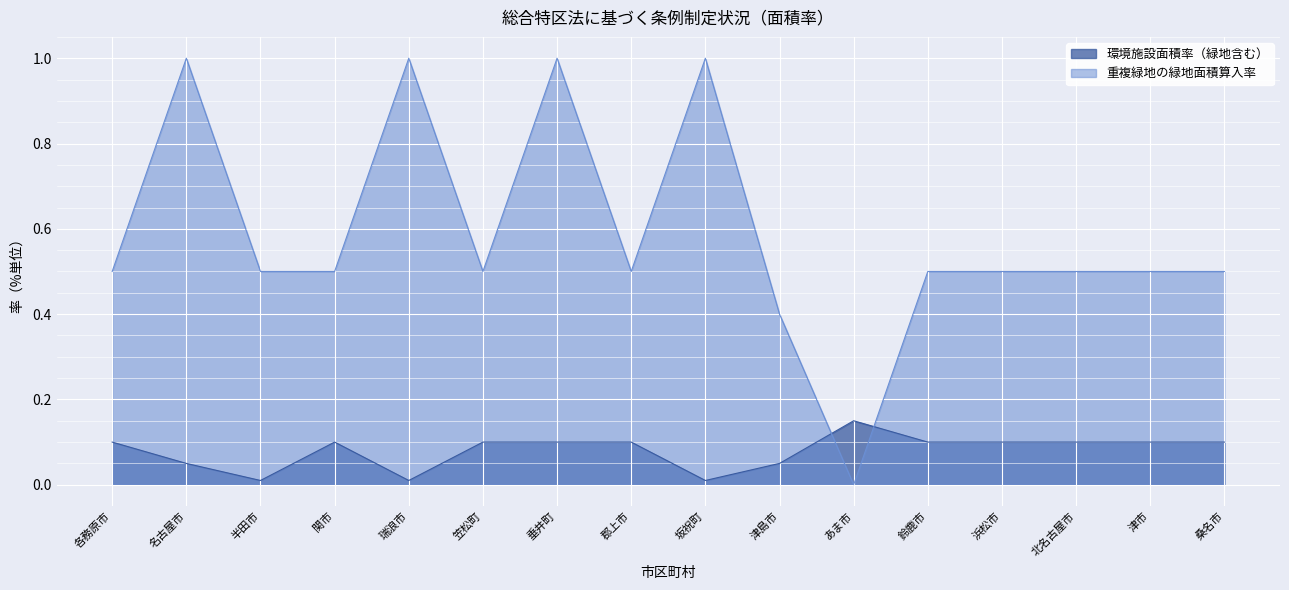

Rank the series by their average value, from lowest to highest.

環境施設面積率（緑地含む）, 重複緑地の緑地面積算入率